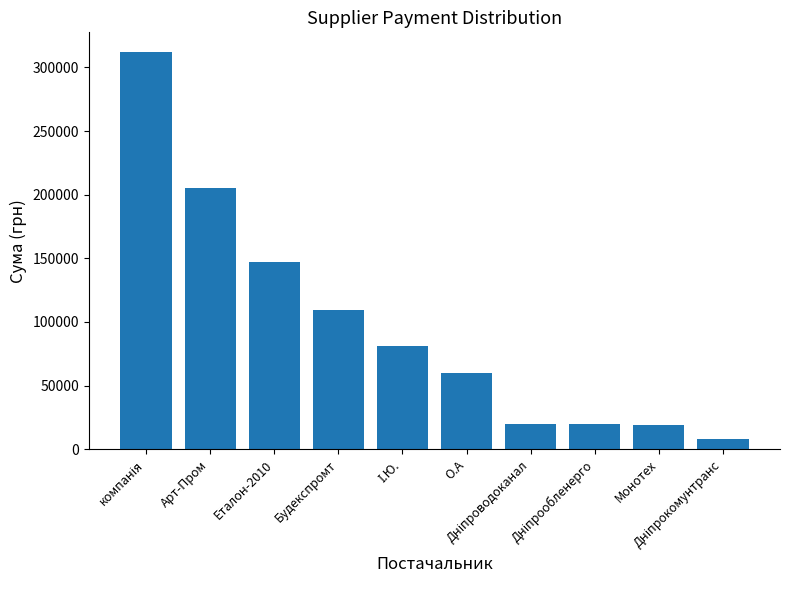

True or false: the data shows 93385.8 at Еталон-2010.

False